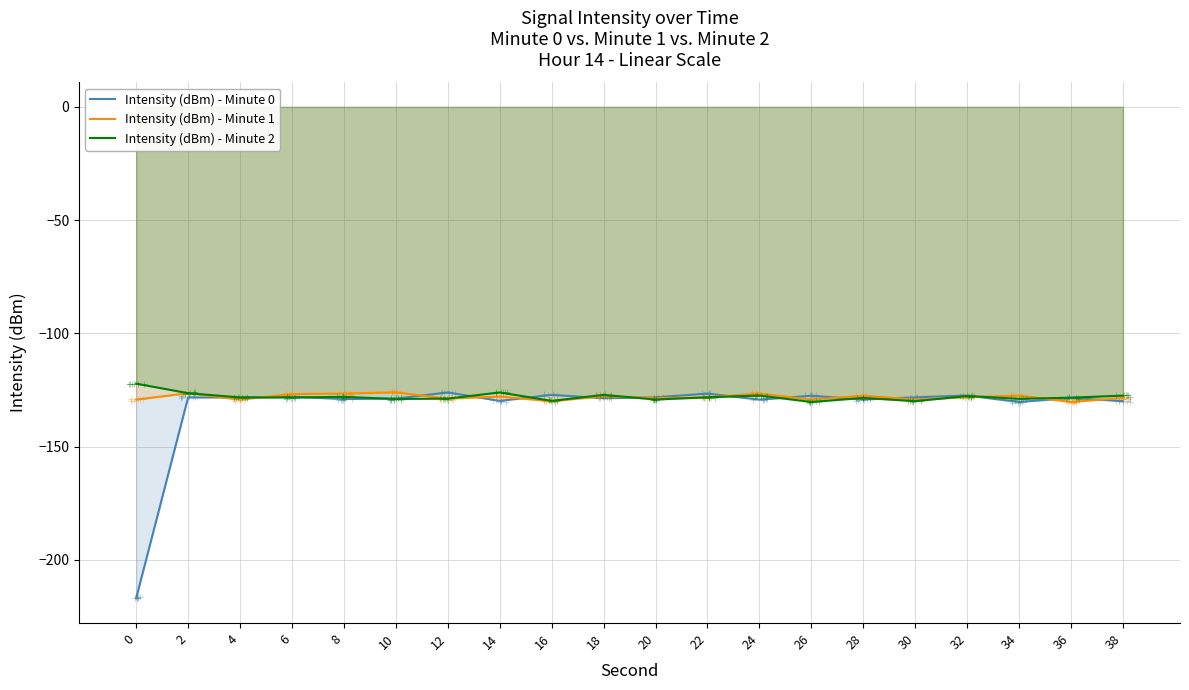

At which label is Intensity (dBm) - Minute 2 closest to -126?

14